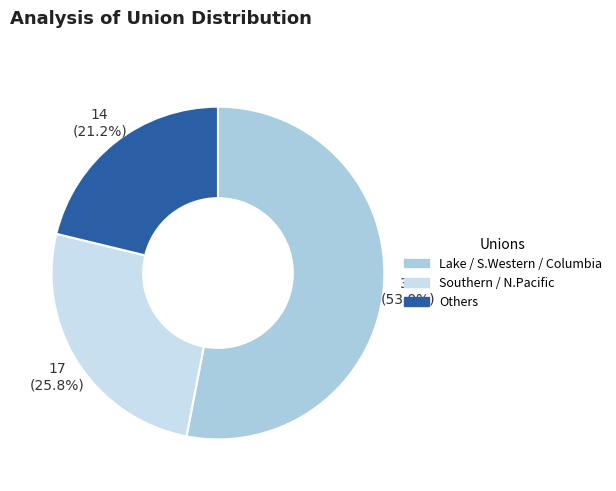

Is there any slice that represents more than half of the pie?

Yes